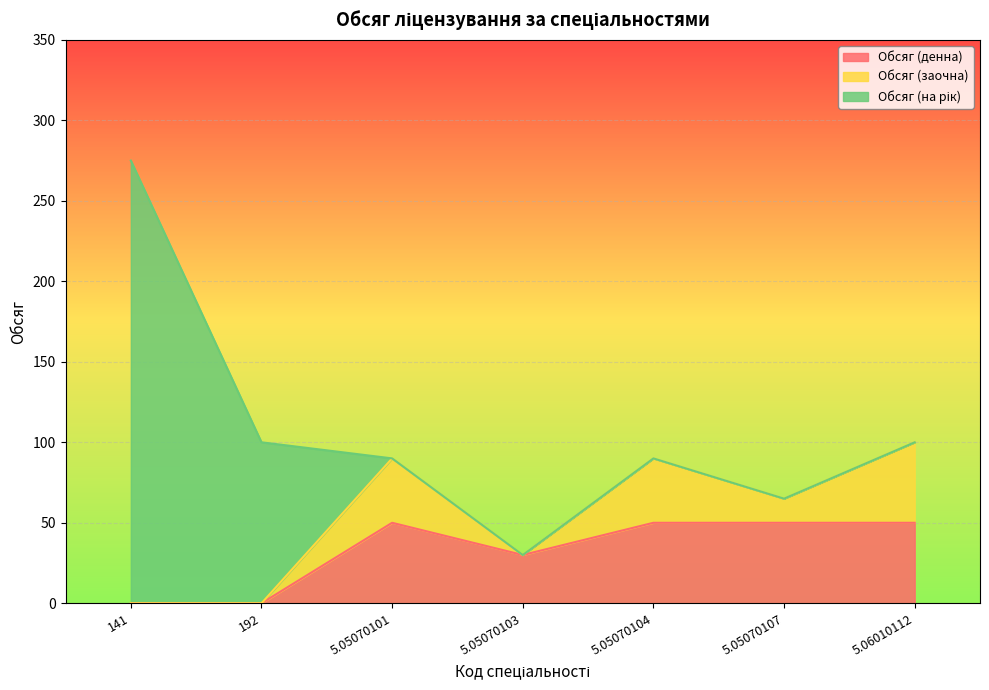

Is the value of Обсяг (денна) at 5.06010112 greater than the value of Обсяг (на рік) at 5.05070107?

Yes